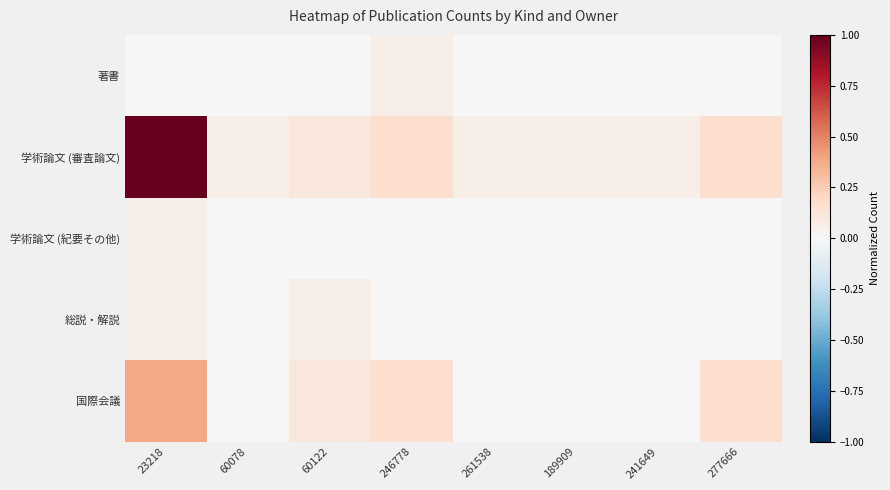

What is the spread (max minus min) of values at 23218?

1.0